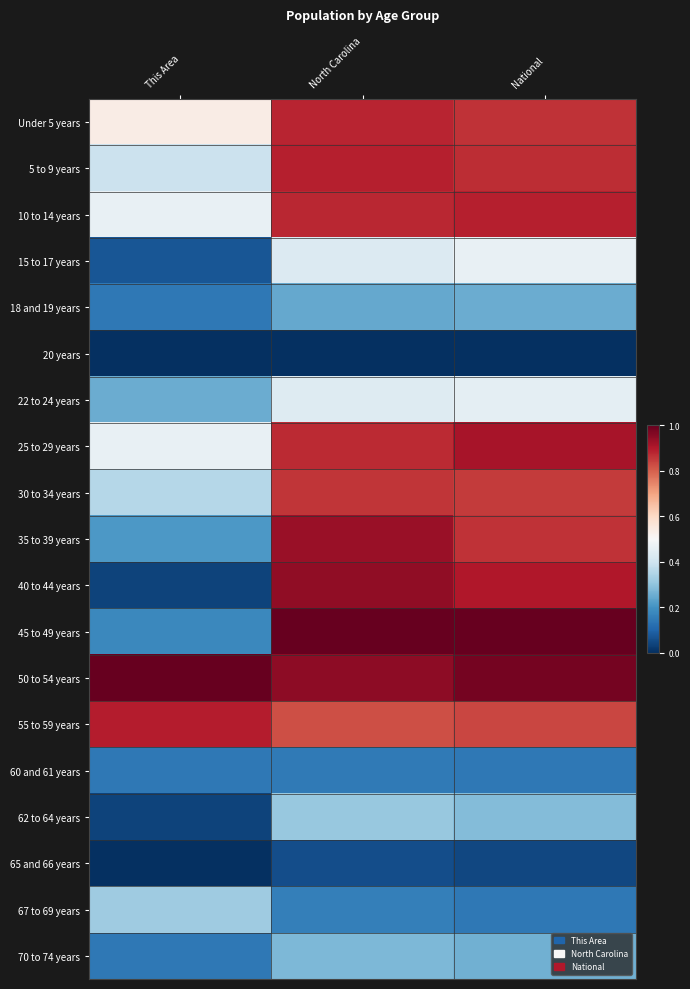

Reading left to right, list all the values displayed in this chart.

Under 5 years: This Area=0.5	North Carolina=0.9	National=0.9
5 to 9 years: This Area=0.4	North Carolina=0.9	National=0.9
10 to 14 years: This Area=0.5	North Carolina=0.9	National=0.9
15 to 17 years: This Area=0.1	North Carolina=0.4	National=0.5
18 and 19 years: This Area=0.1	North Carolina=0.2	National=0.3
20 years: This Area=0.0	North Carolina=0.0	National=0.0
22 to 24 years: This Area=0.2	North Carolina=0.4	National=0.5
25 to 29 years: This Area=0.5	North Carolina=0.9	National=0.9
30 to 34 years: This Area=0.4	North Carolina=0.9	National=0.8
35 to 39 years: This Area=0.2	North Carolina=0.9	National=0.9
40 to 44 years: This Area=0.0	North Carolina=0.9	National=0.9
45 to 49 years: This Area=0.2	North Carolina=1.0	National=1.0
50 to 54 years: This Area=1.0	North Carolina=0.9	National=1.0
55 to 59 years: This Area=0.9	North Carolina=0.8	National=0.8
60 and 61 years: This Area=0.1	North Carolina=0.1	National=0.1
62 to 64 years: This Area=0.0	North Carolina=0.3	National=0.3
65 and 66 years: This Area=0.0	North Carolina=0.1	National=0.0
67 to 69 years: This Area=0.3	North Carolina=0.2	National=0.1
70 to 74 years: This Area=0.1	North Carolina=0.3	National=0.3